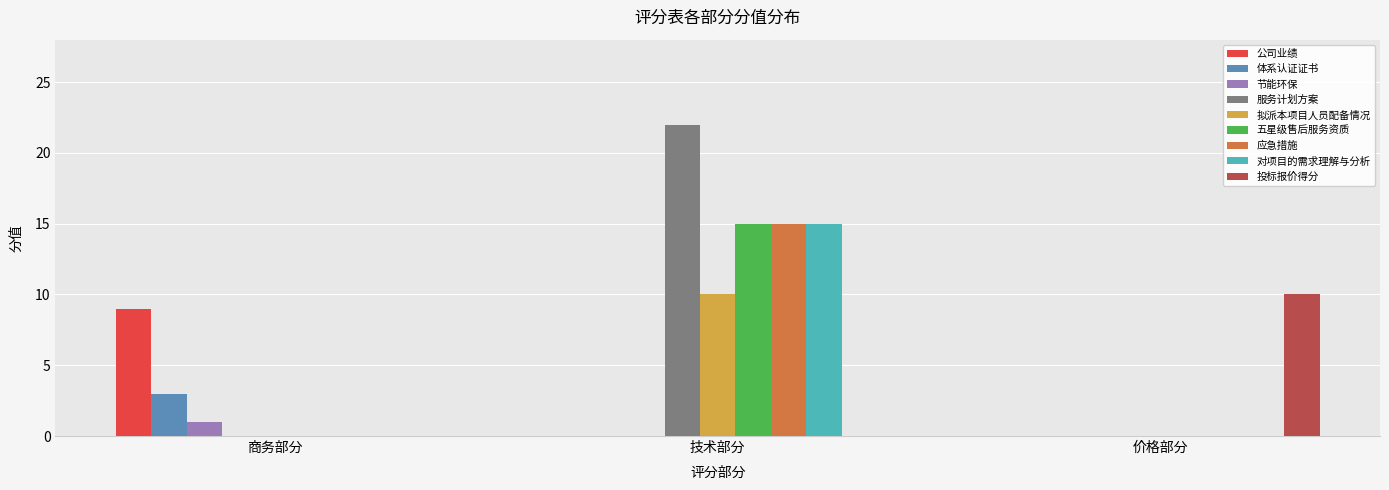

What is the sum of all 体系认证证书 values?

3